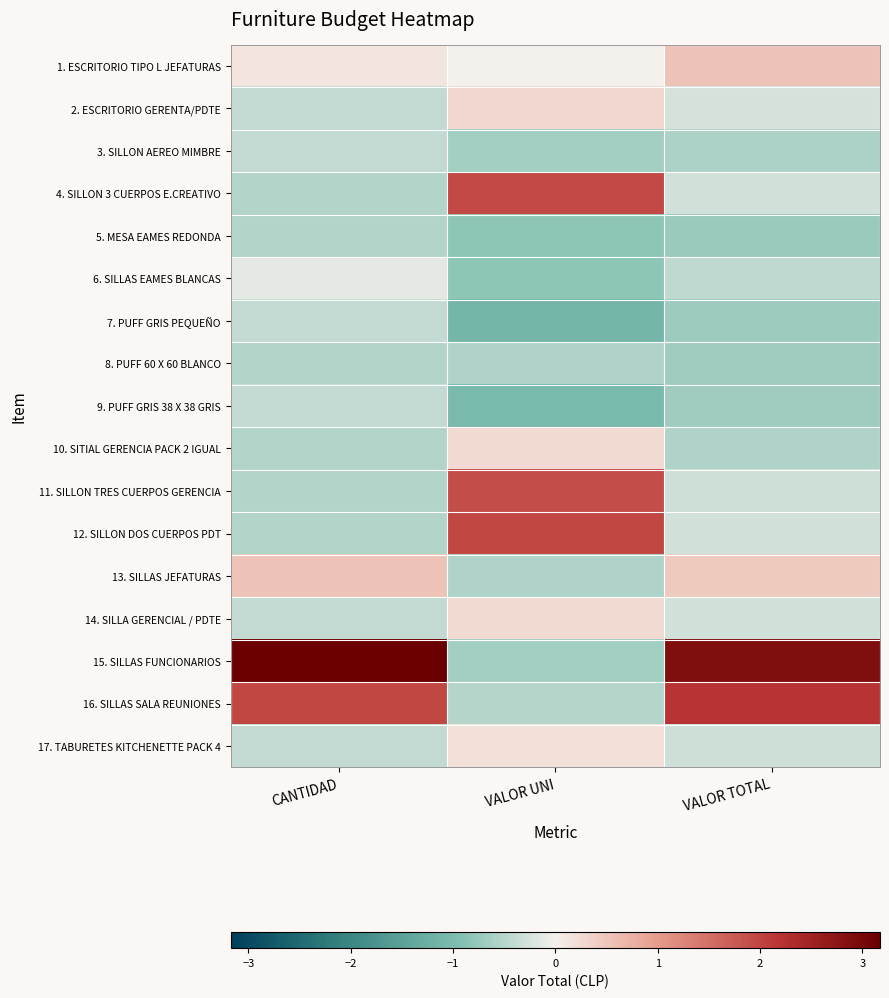

At VALOR TOTAL, list the series in order from smallest to largest.

5. MESA EAMES REDONDA, 7. PUFF GRIS PEQUEÑO, 9. PUFF GRIS 38 X 38 GRIS, 8. PUFF 60 X 60 BLANCO, 3. SILLON AEREO MIMBRE, 10. SITIAL GERENCIA PACK 2 IGUAL, 6. SILLAS EAMES BLANCAS, 17. TABURETES KITCHENETTE PACK 4, 11. SILLON TRES CUERPOS GERENCIA, 4. SILLON 3 CUERPOS E.CREATIVO, 14. SILLA GERENCIAL / PDTE, 12. SILLON DOS CUERPOS PDT, 2. ESCRITORIO GERENTA/PDTE, 13. SILLAS JEFATURAS, 1. ESCRITORIO TIPO L JEFATURAS, 16. SILLAS SALA REUNIONES, 15. SILLAS FUNCIONARIOS